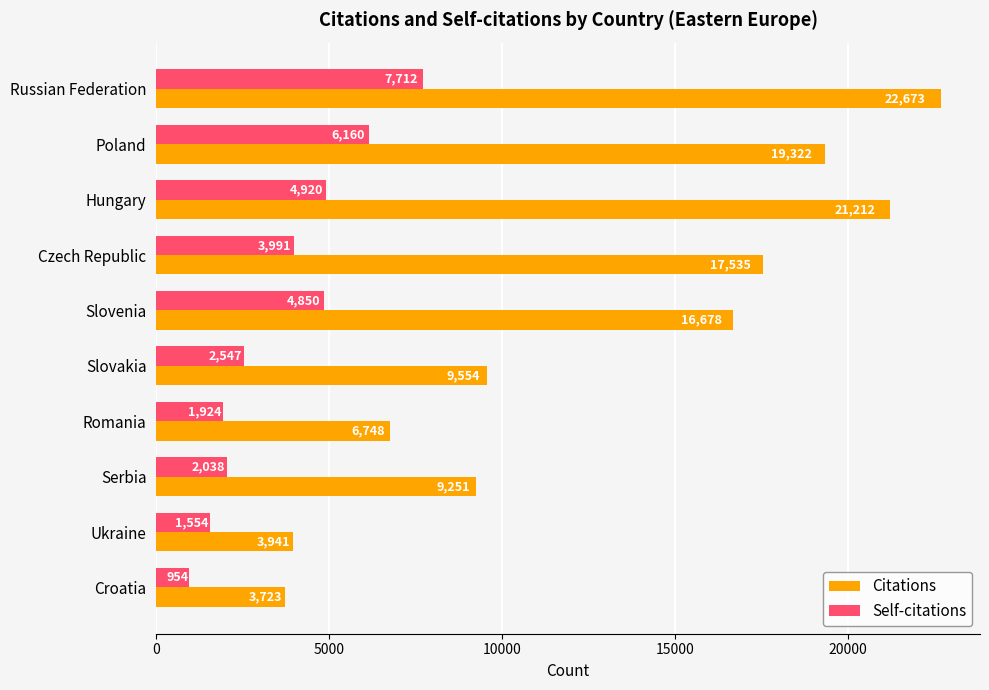

What is the average value of the Citations series?

13064